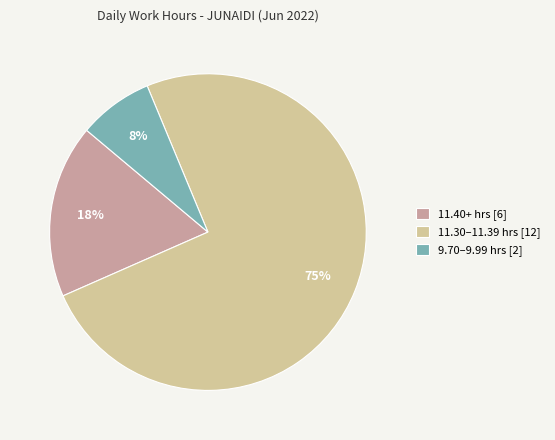

Combined, do 11.30–11.39 hrs [12] and 11.40+ hrs [6] account for over 50%?

Yes